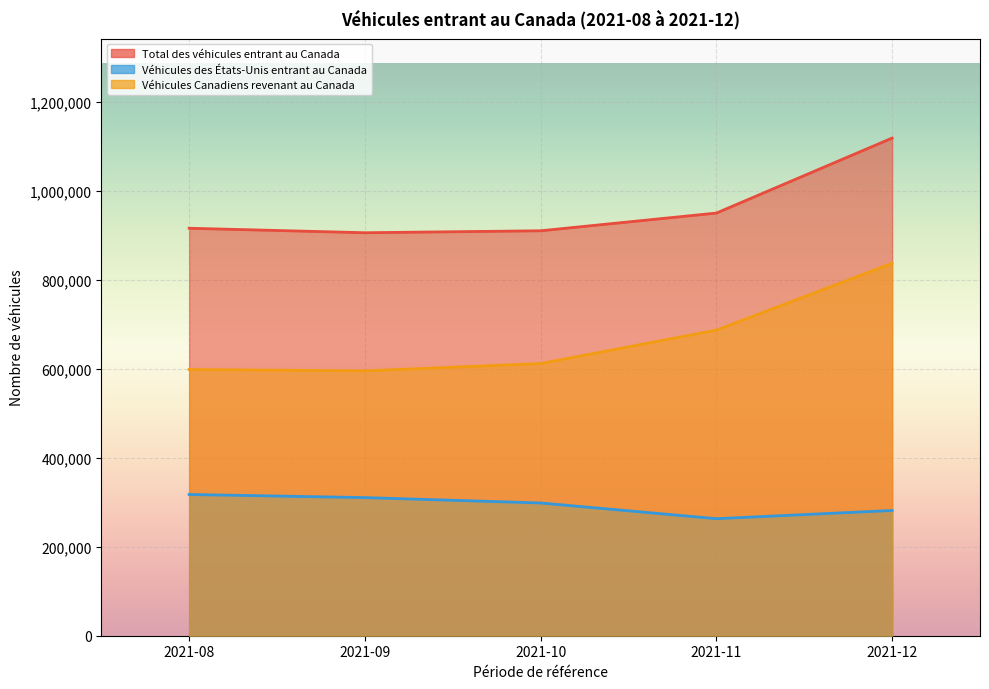

What is the average value of the Véhicules des États-Unis entrant au Canada series?

294282